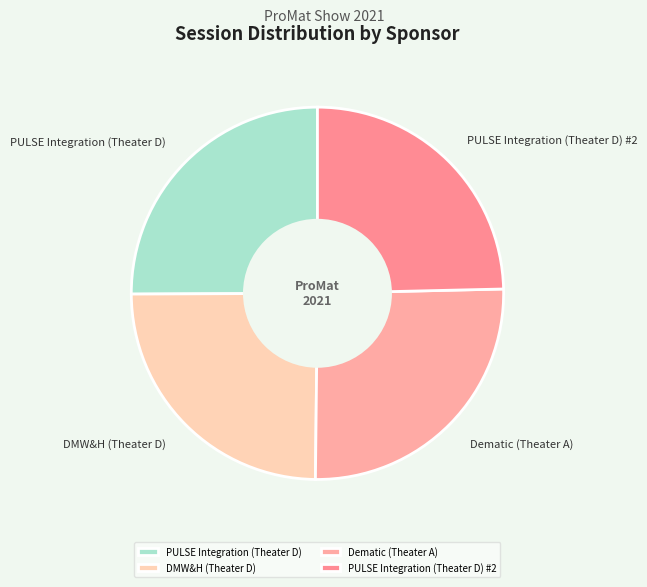

Approximately how many times larger is the value at PULSE Integration (Theater D) #2 compared to DMW&H (Theater D)?

1.0